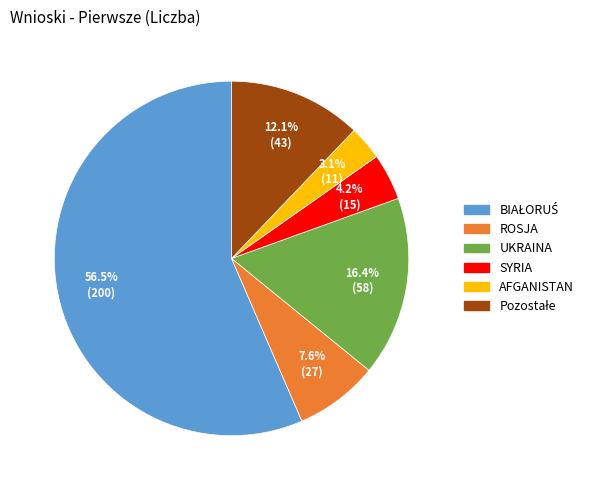

To the nearest percent, what is the average slice percentage?

17%